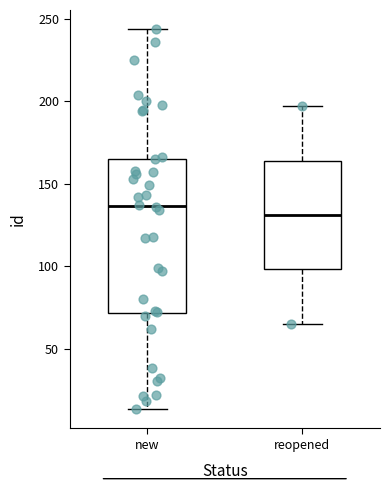

Which box is the tallest, from its lower edge to its upper edge?

new